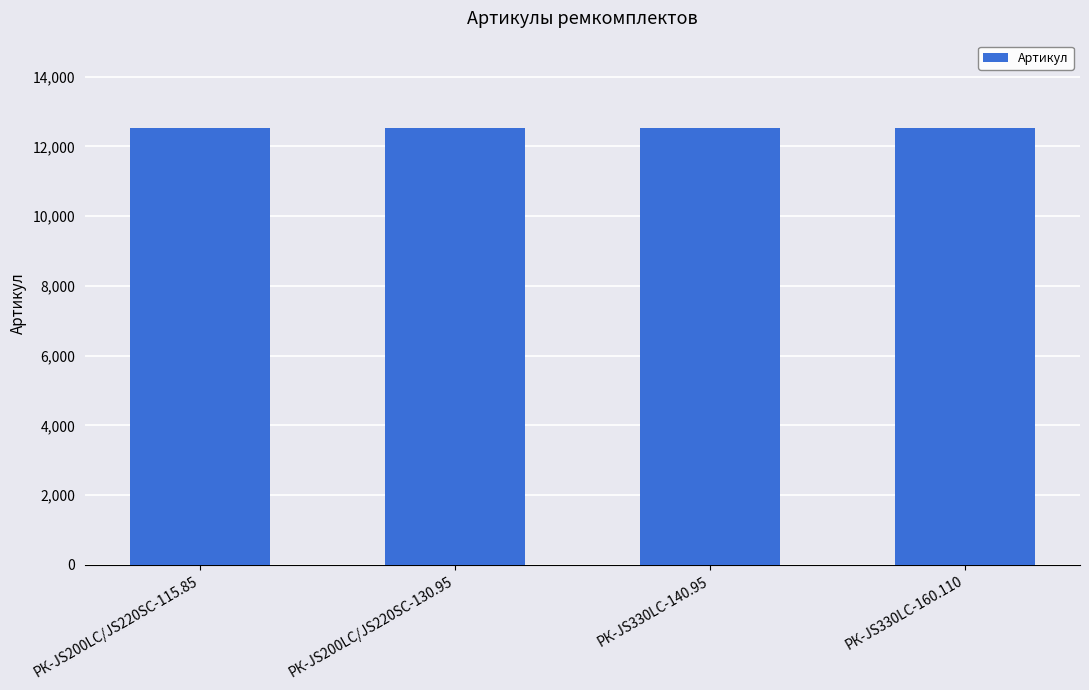

What is the approximate value at РК-JS330LC-160.110?

12525